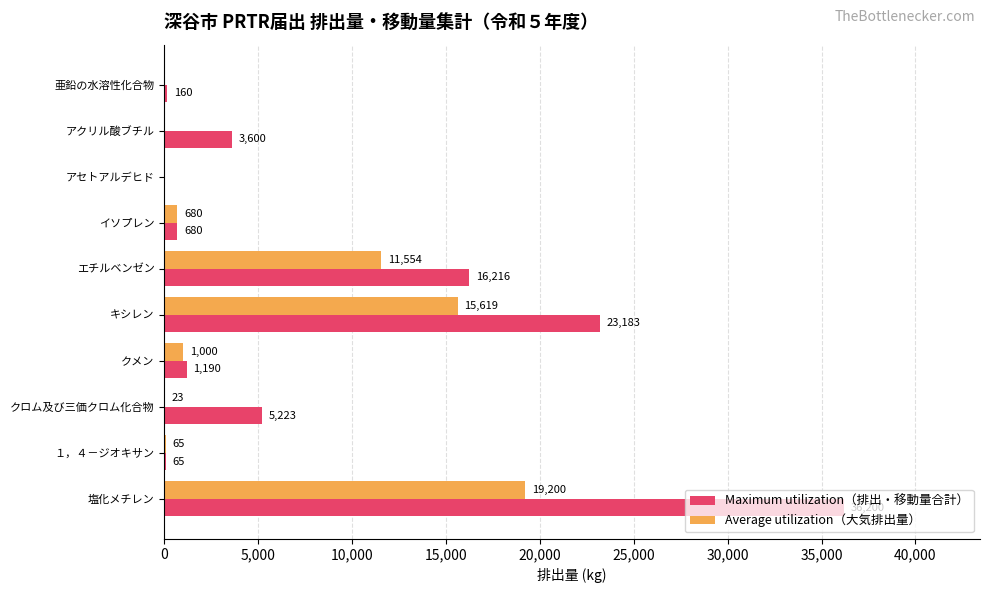

What is the average value of the Average utilization（大気排出量） series?

4814